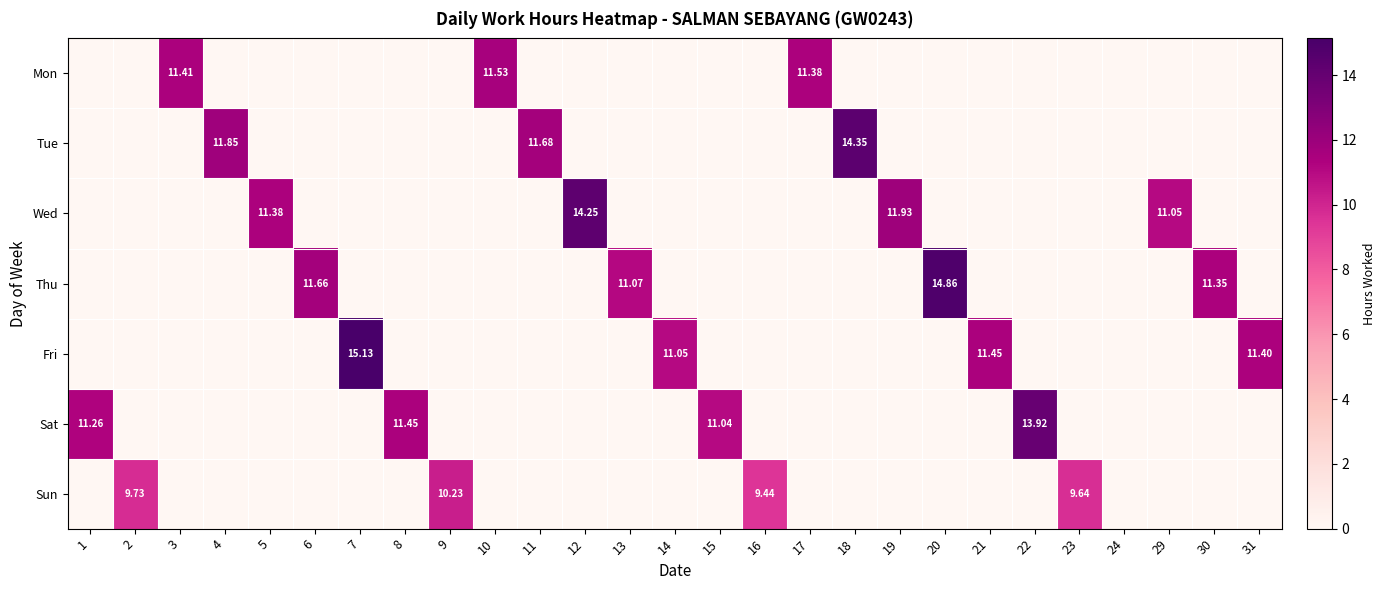

What is the sum of all Wed values?

48.6